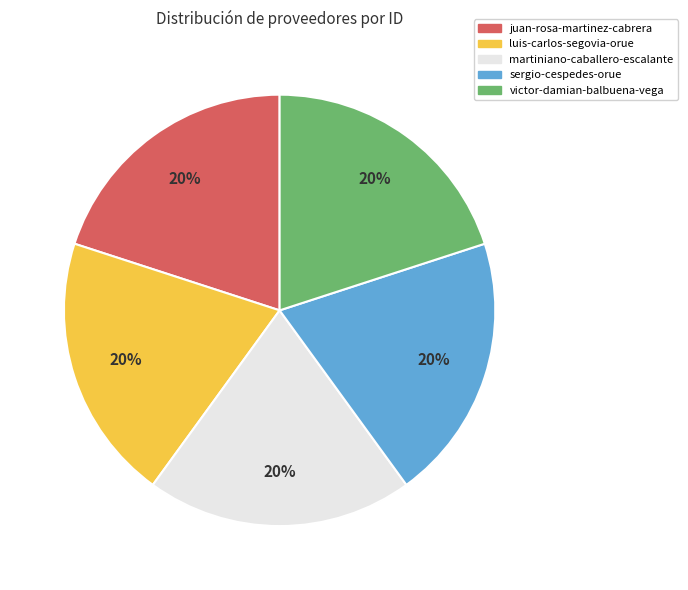

What percentage is the juan-rosa-martinez-cabrera slice, to the nearest percent?

20%